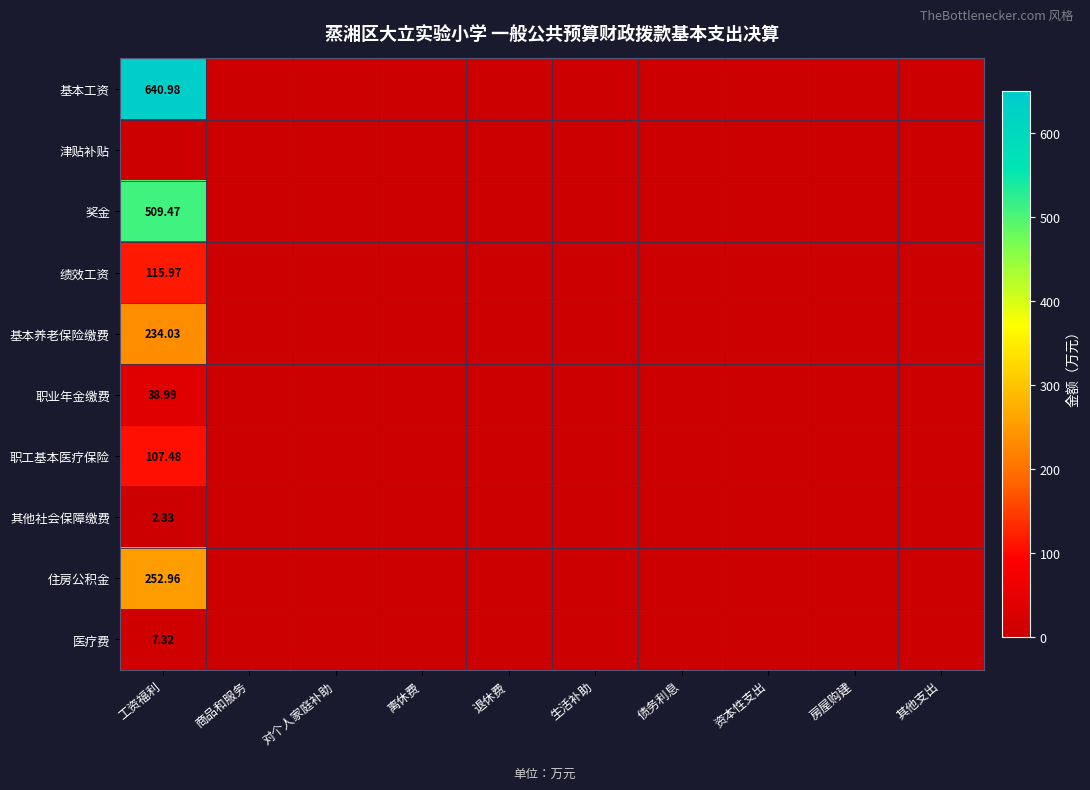

Rank the series by their maximum value, from highest to lowest.

基本工资, 奖金, 住房公积金, 基本养老保险缴费, 绩效工资, 职工基本医疗保险, 职业年金缴费, 医疗费, 其他社会保障缴费, 津贴补贴